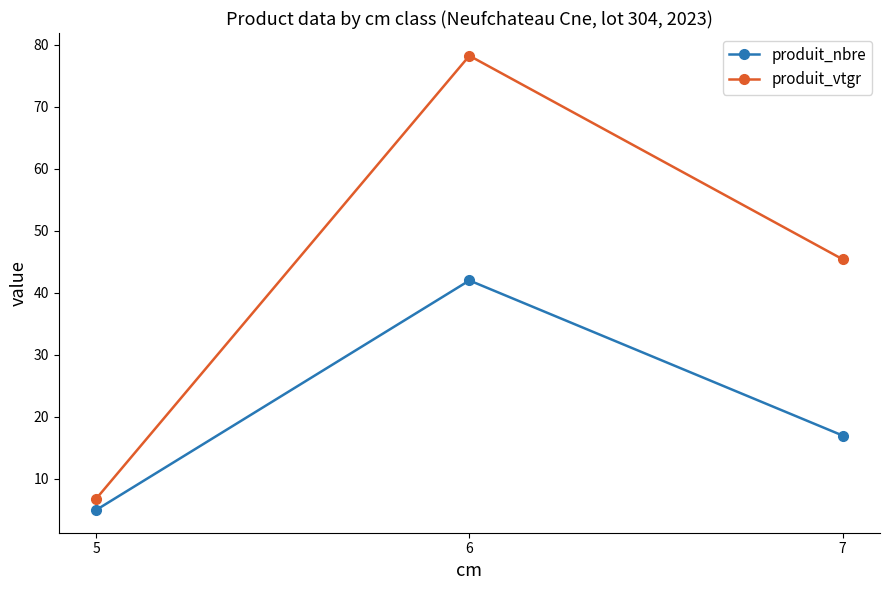

Which label corresponds to the smallest value in the chart?

5